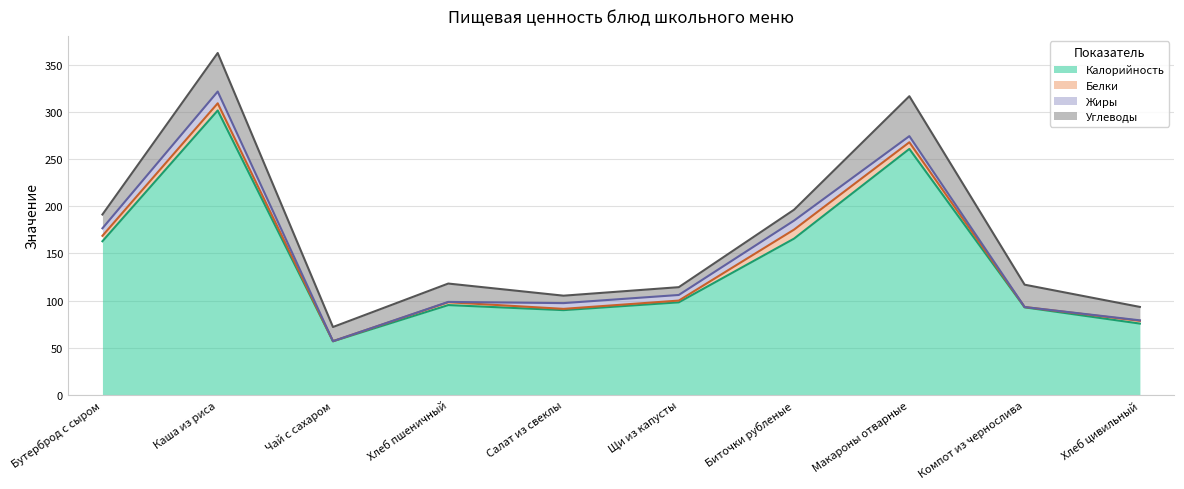

What is the label of the 4th point from the left?

Хлеб пшеничный